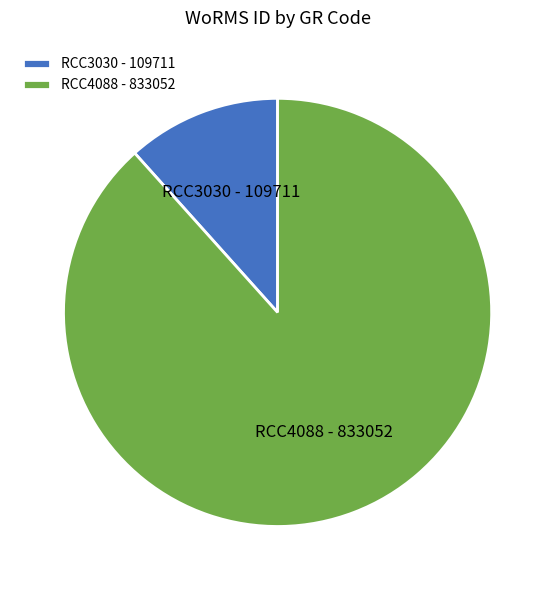

Is it true that RCC4088 is 74% of the pie?

False